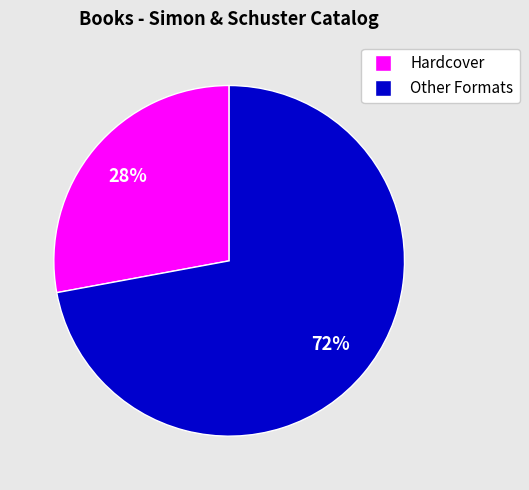

Is there a majority slice in this chart?

Yes